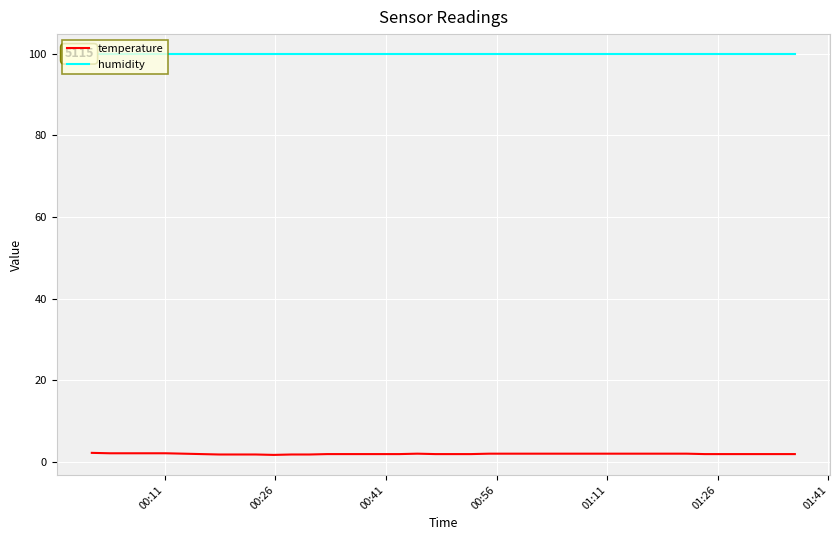

Count the temperature values in the range 1 to 2.

35